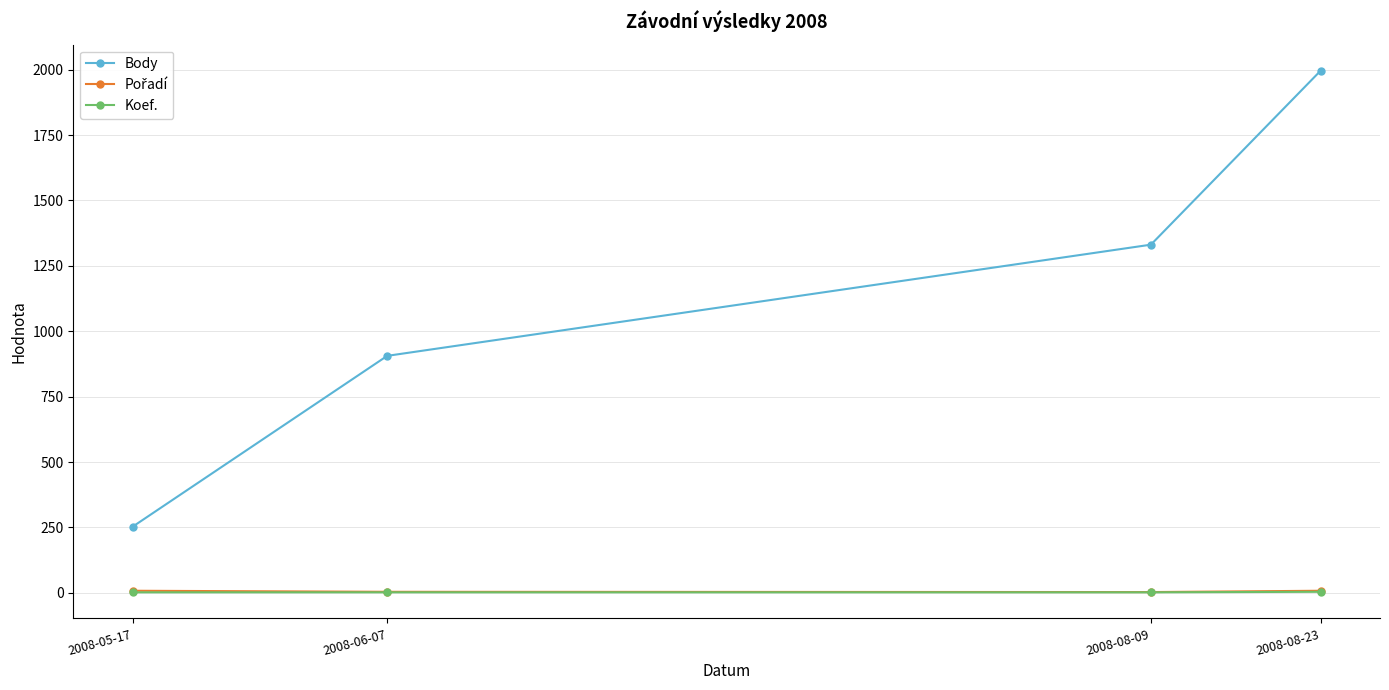

The value of Body at 2008-08-09 is 279. True or false?

False